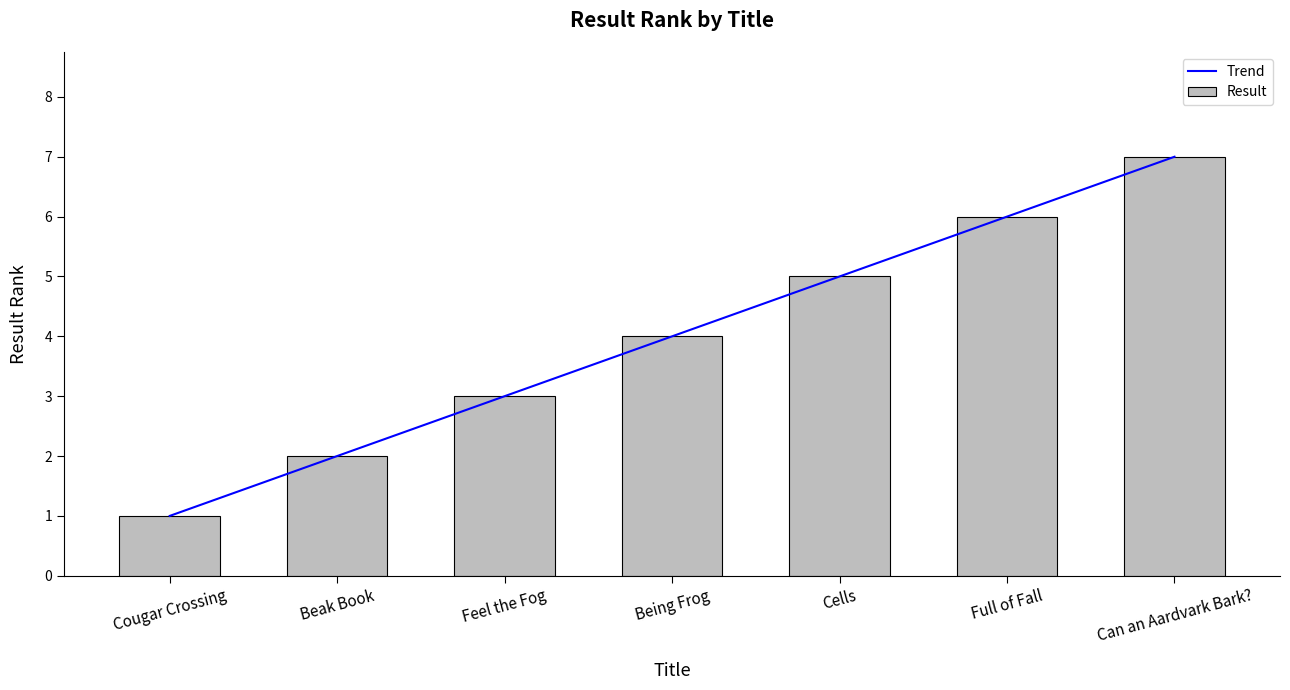

What is the minimum value for Result?

1